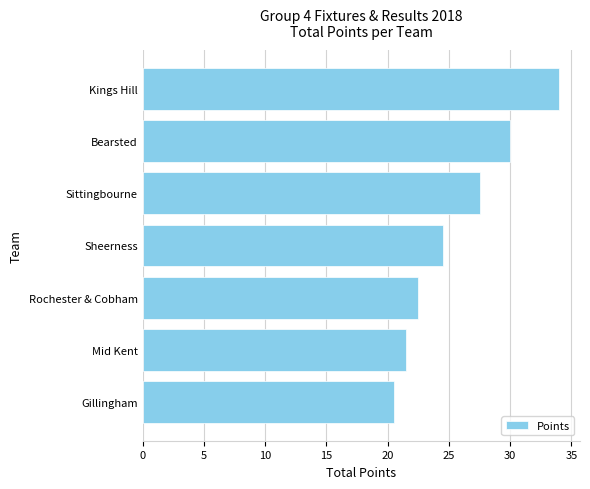

Where is the data nearest to the value 27?

Sittingbourne